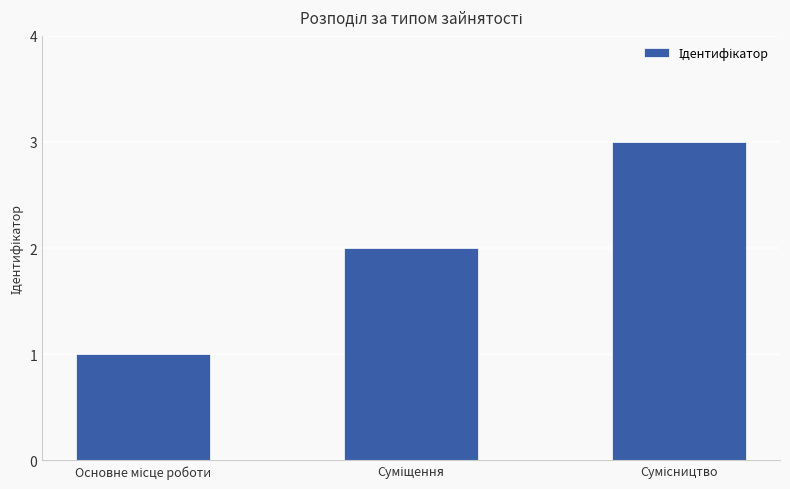

What is the greatest value displayed?

3